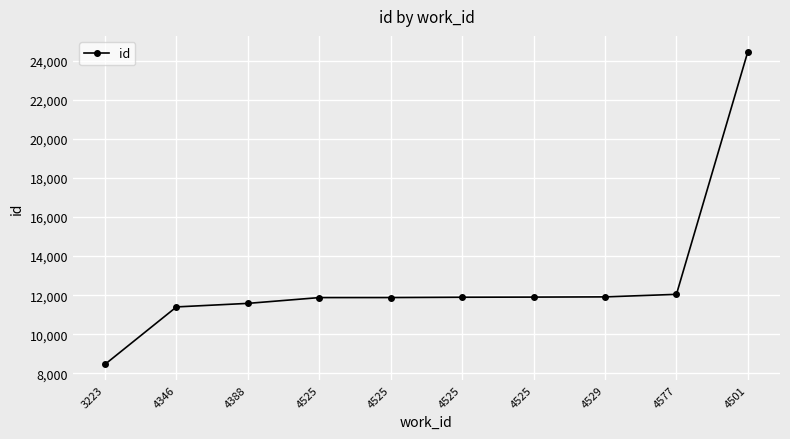

What is the average value?

12741